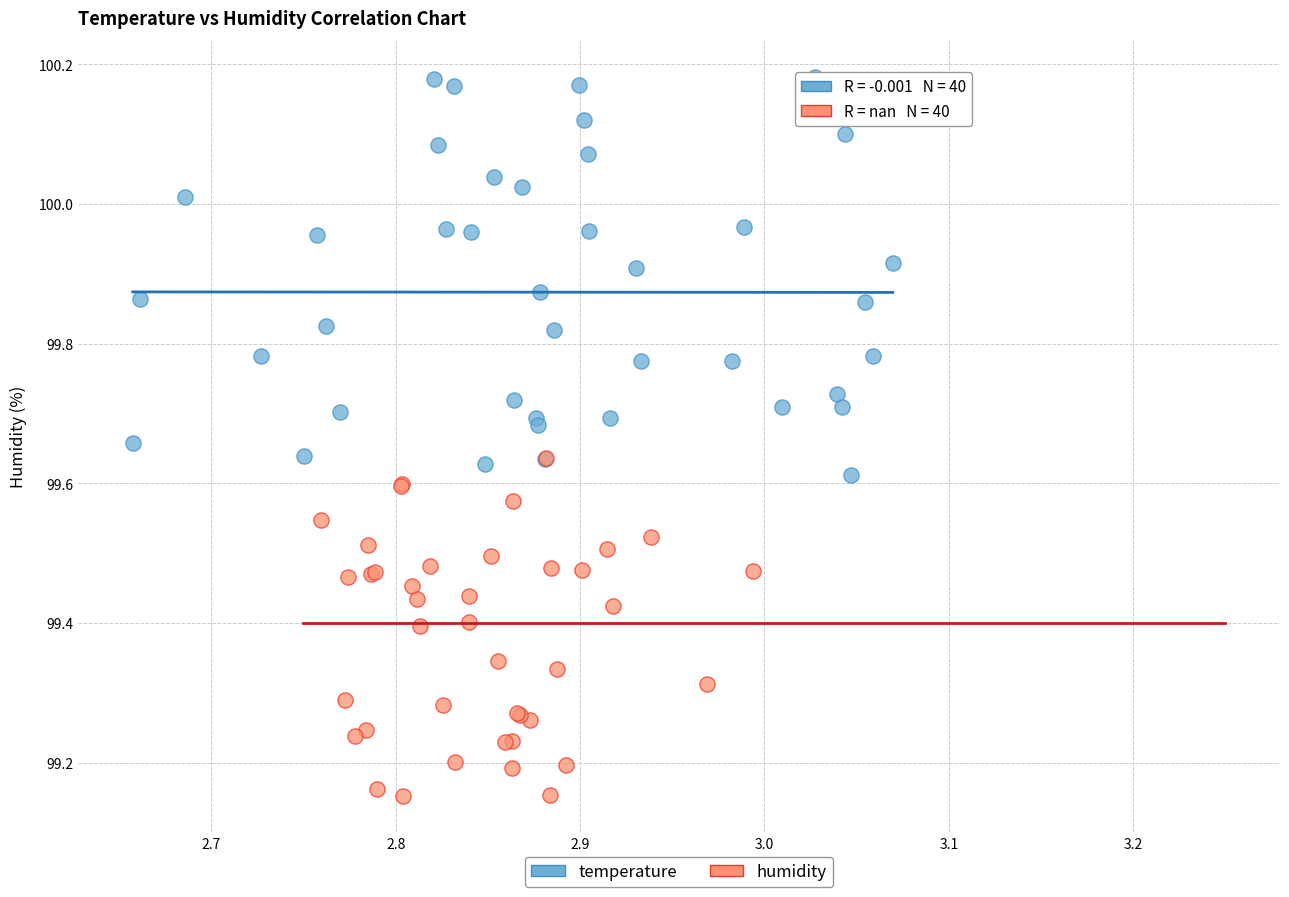

Which series contains the lowest Y value?

humidity